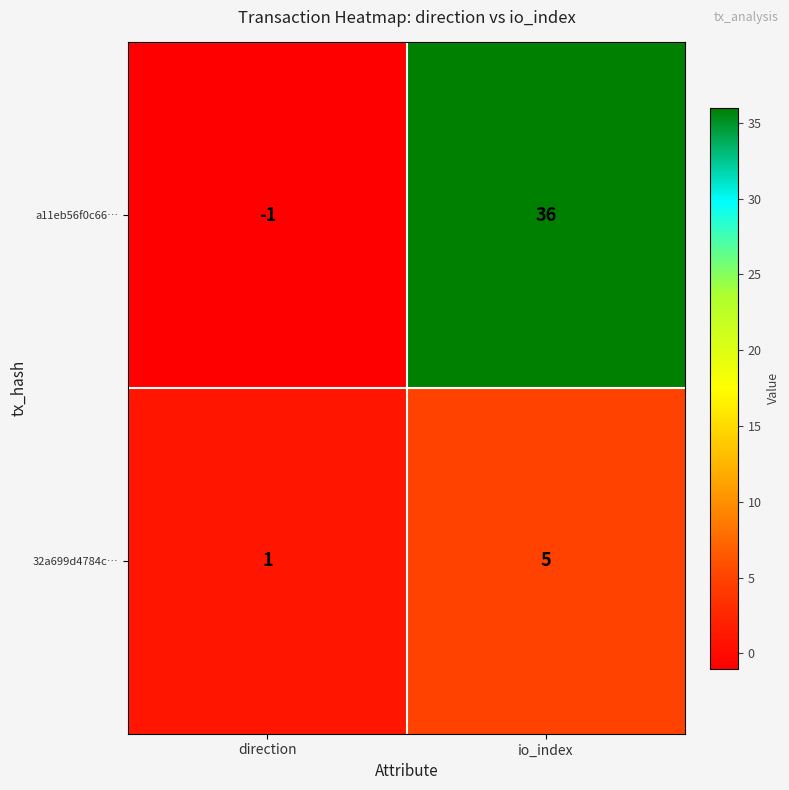

What is the spread (max minus min) of values at io_index?

31